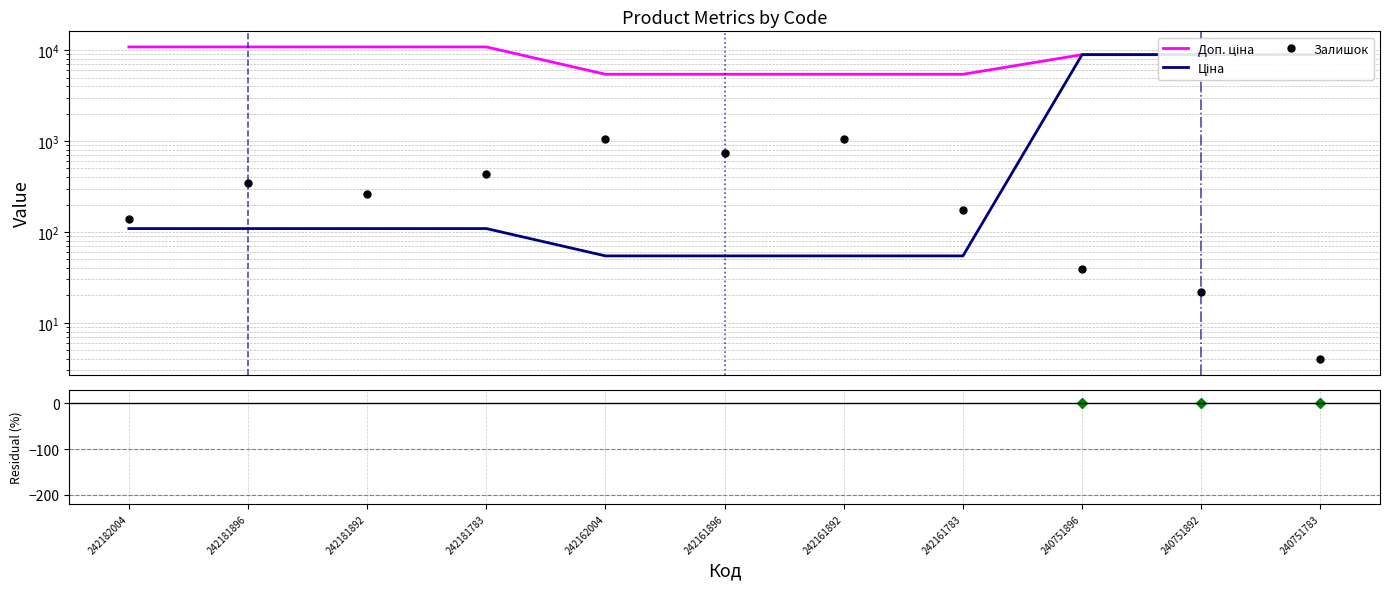

What is the total value across all series at 242181896?

11461.0